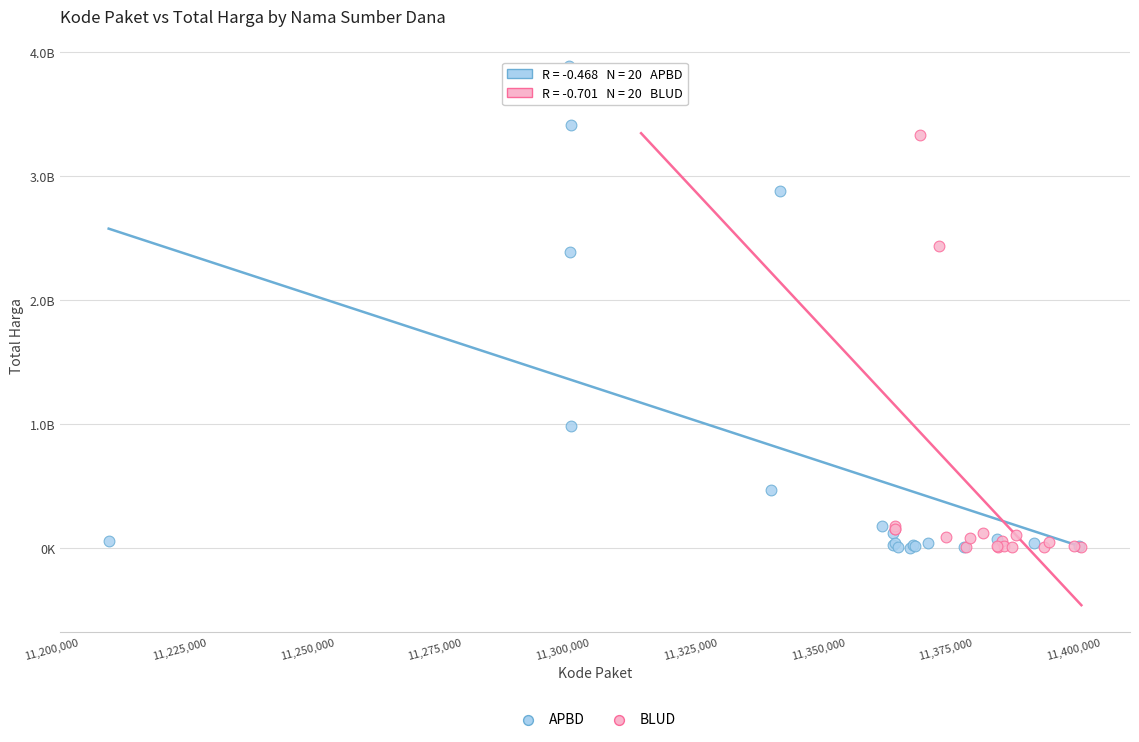

Which series has the largest Y range (max minus min)?

APBD